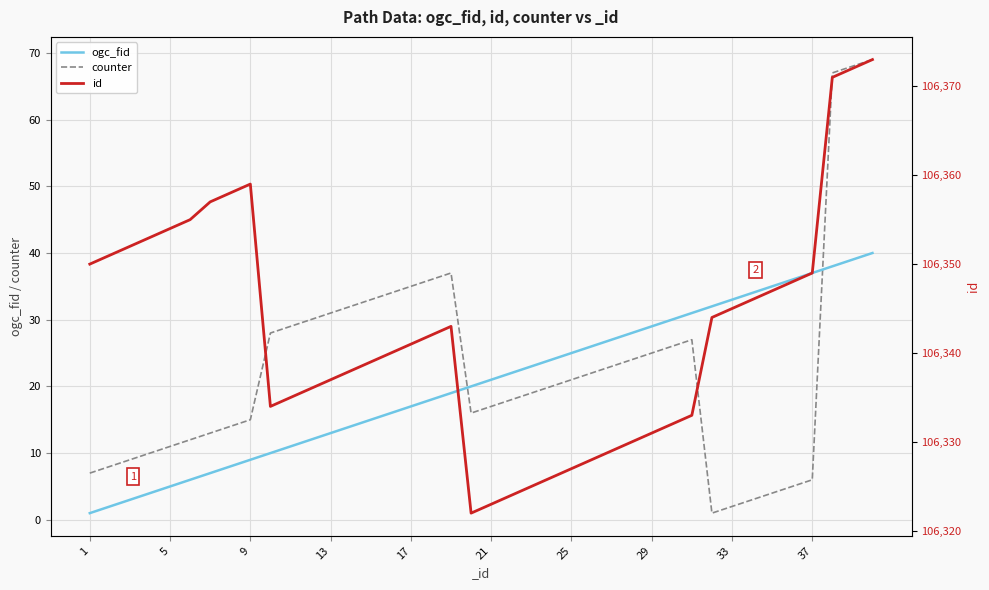

How many values in the id series are below 106342?

20